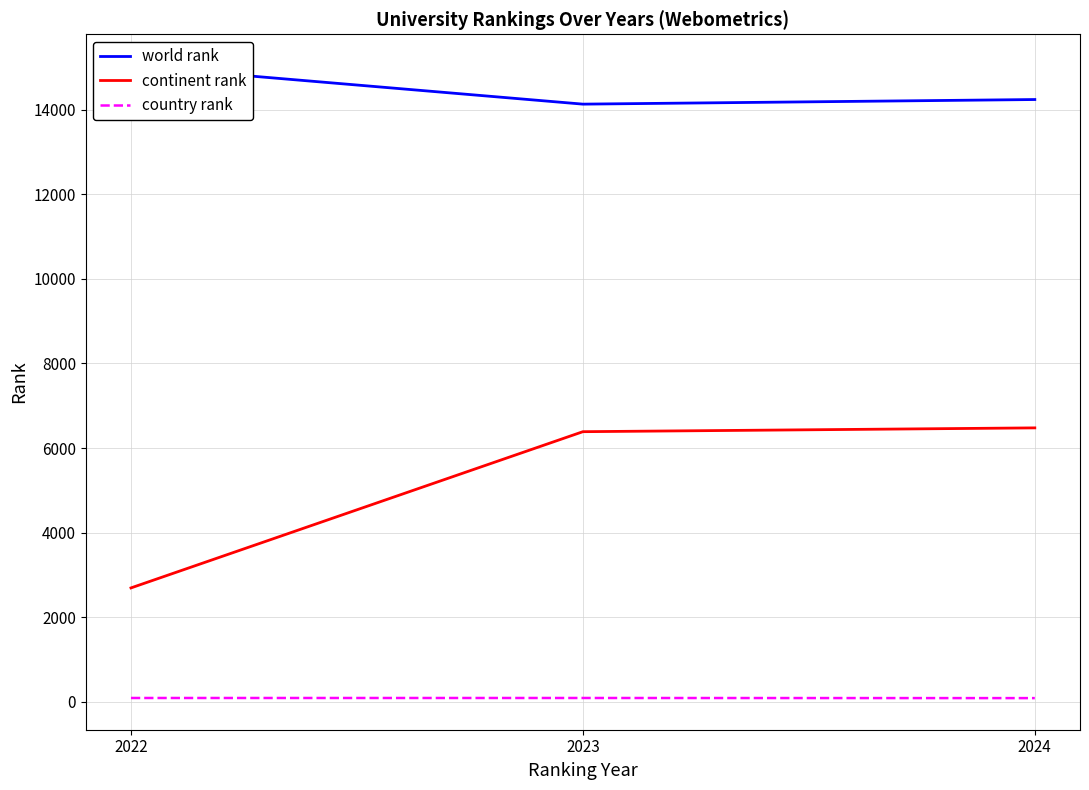

List the labels in order of country rank value, smallest first.

2024, 2022, 2023